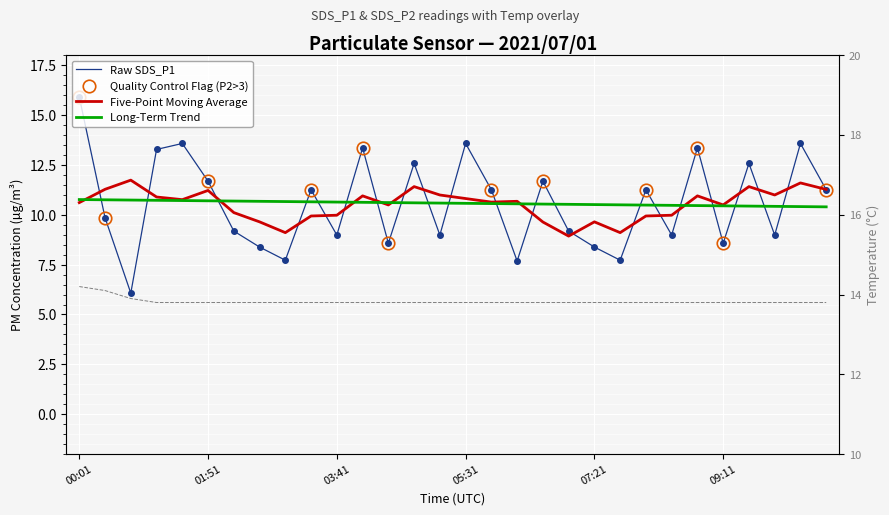

What is the total value across all series at 8?

41.3